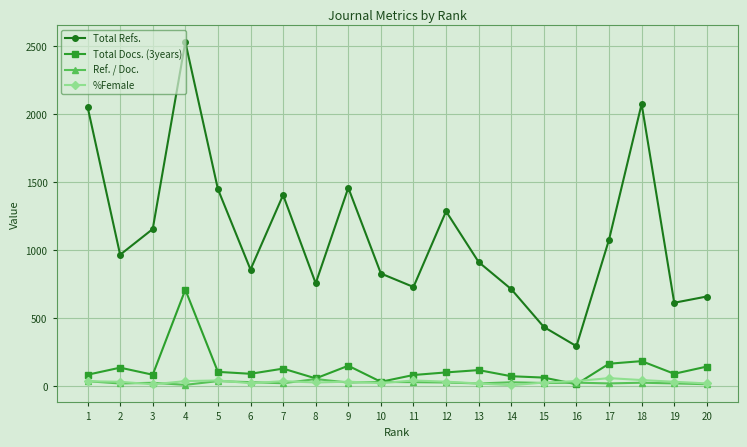

True or false: %Female has more than 0 points higher than both neighbors.

True